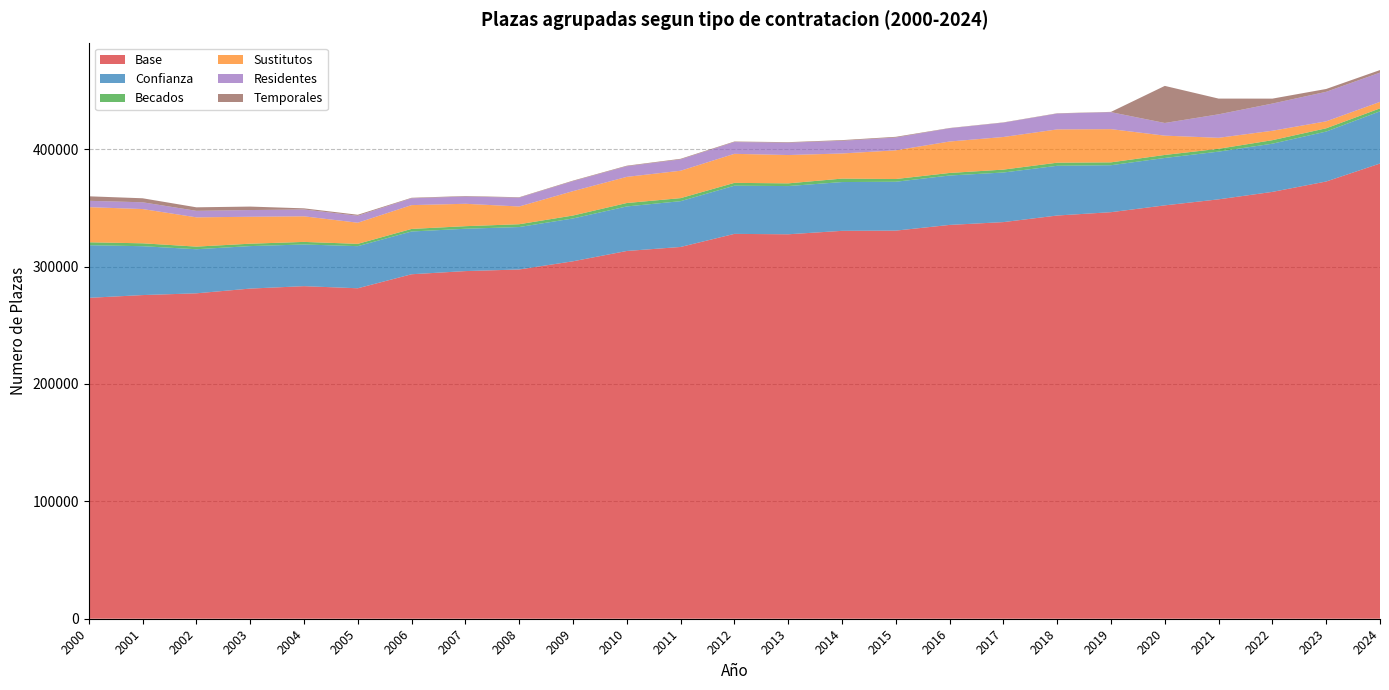

The Residentes_line series shows 222633.9 at 2009. True or false?

False